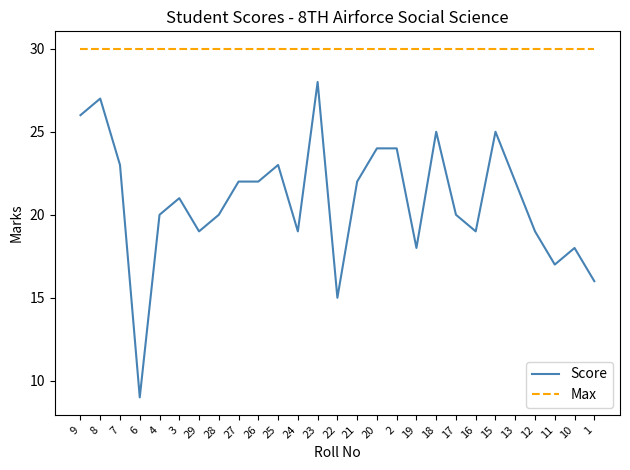

What is the difference between the highest and lowest values at 19?

12